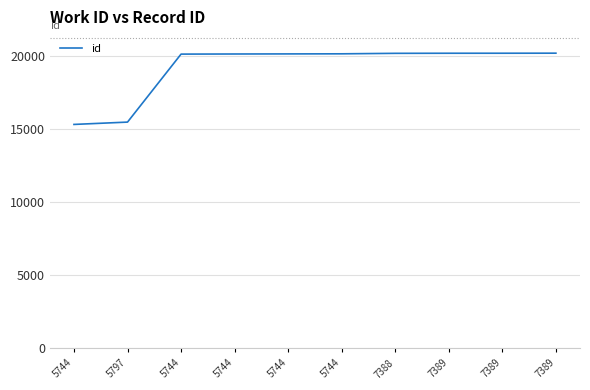

How many lines are shown in the chart?

1